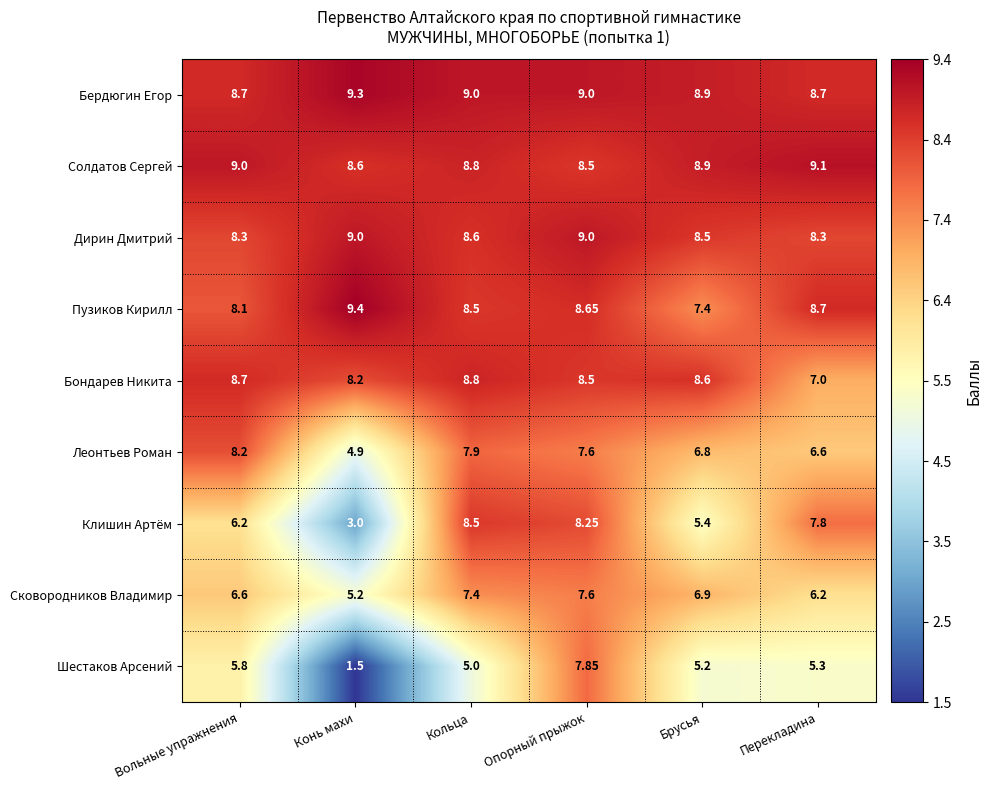

How many distinct data groups are displayed?

9